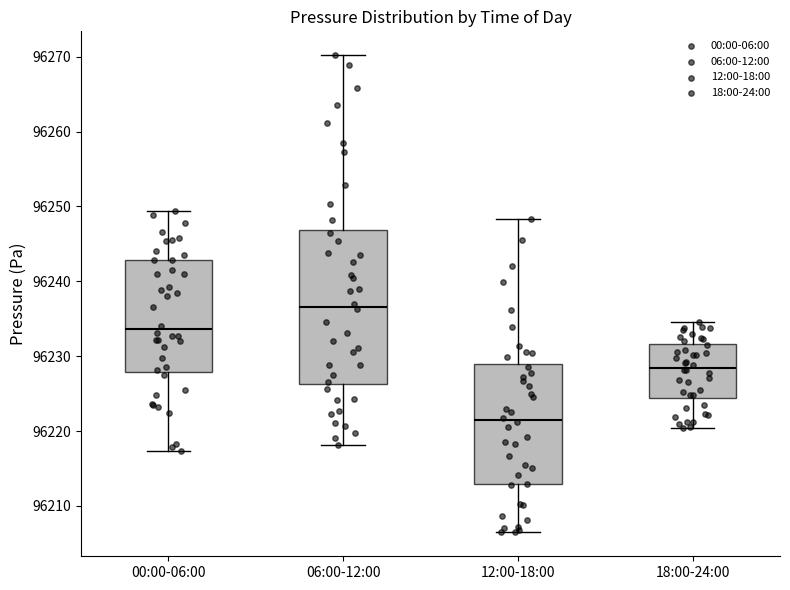

Where is the upper edge of the box for 18:00-24:00 on the y-axis? The values are not printed on the chart, so give them approximately, as read against the axis.

96232